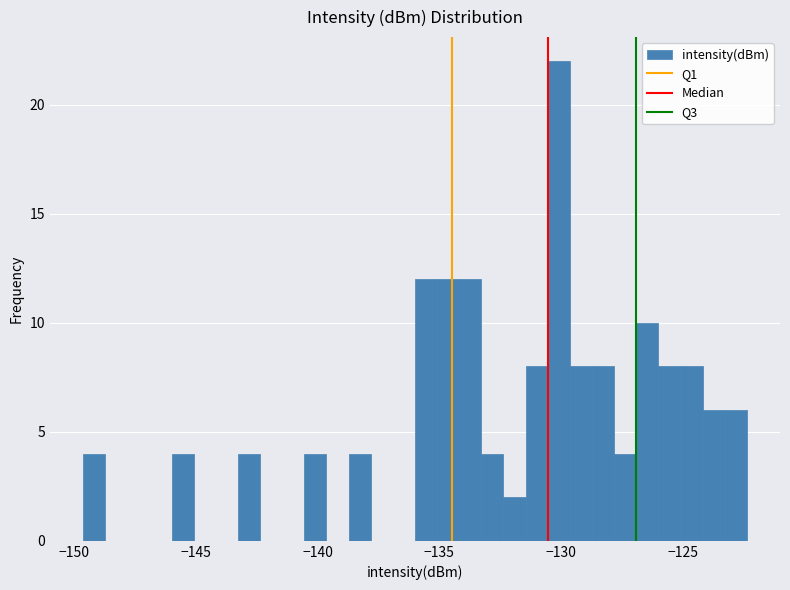

Read against the x-axis, roughly where is the centre of the tallest bar?

-130.0